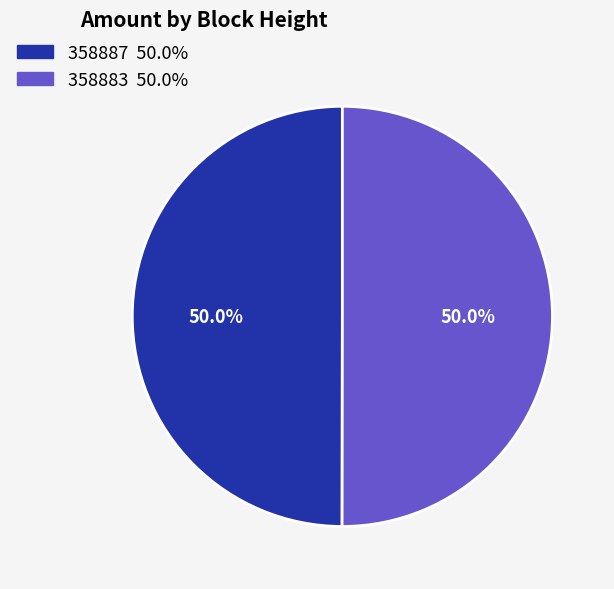

The 358883 slice represents 43% of the pie. True or false?

False